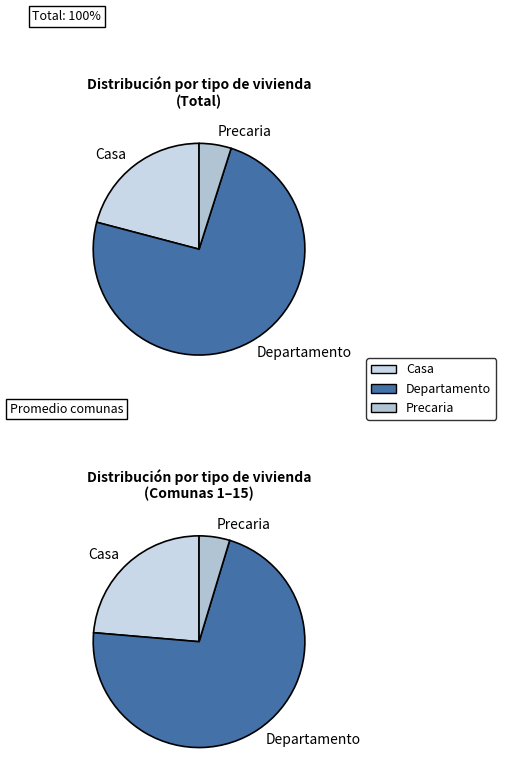

Is 2 the majority of the pie?

No